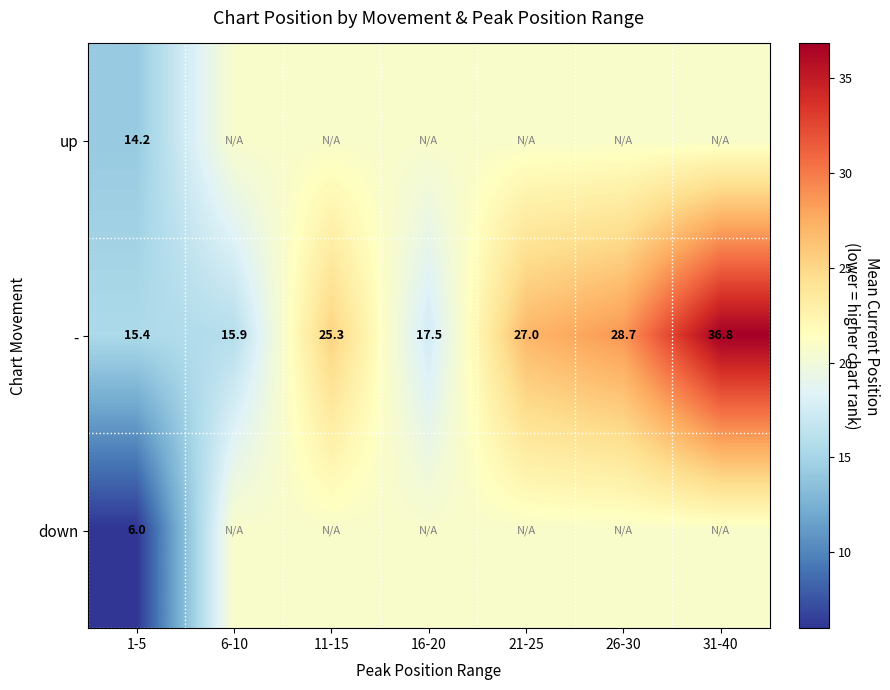

At 1-5, list the series in order from smallest to largest.

down, up, -